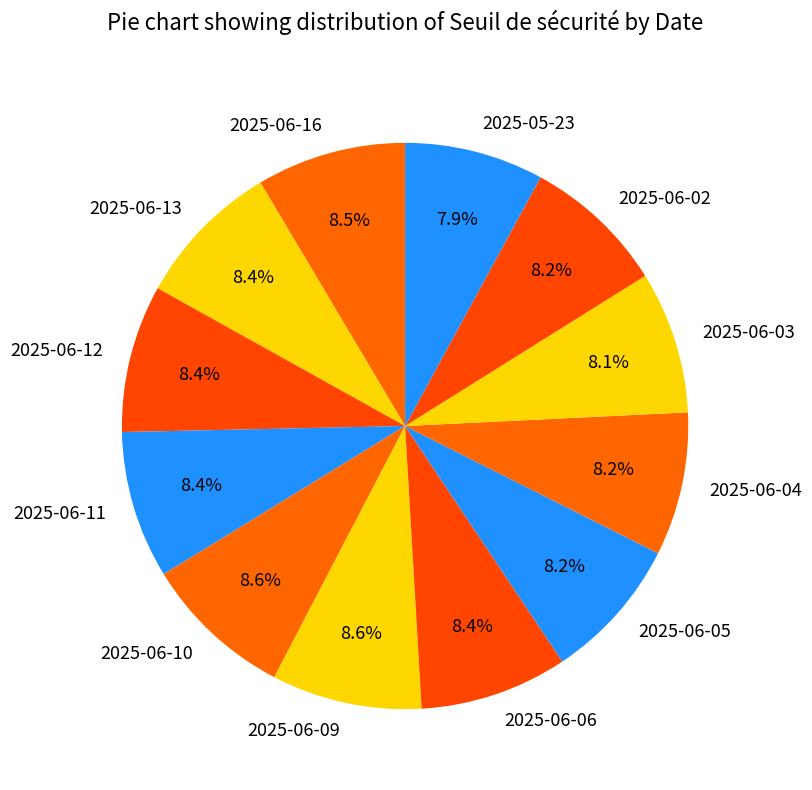

Is 2025-06-02 the majority of the pie?

No